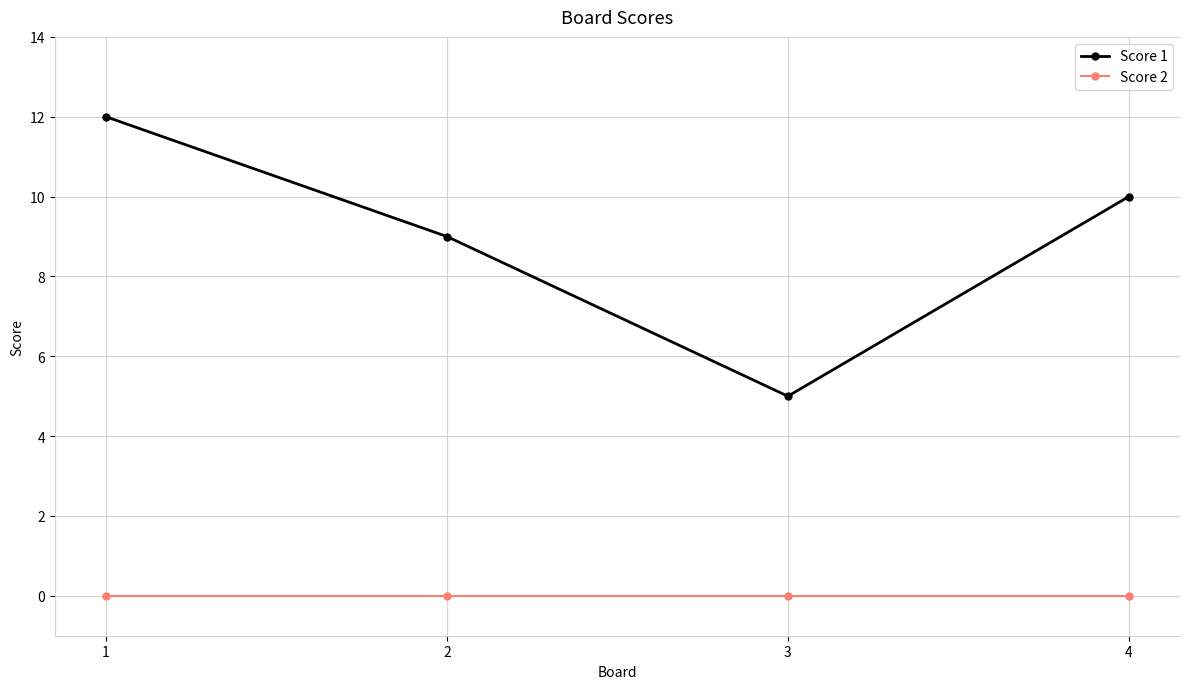

What is the sum of the Score 1 values at 1 and 4?

22